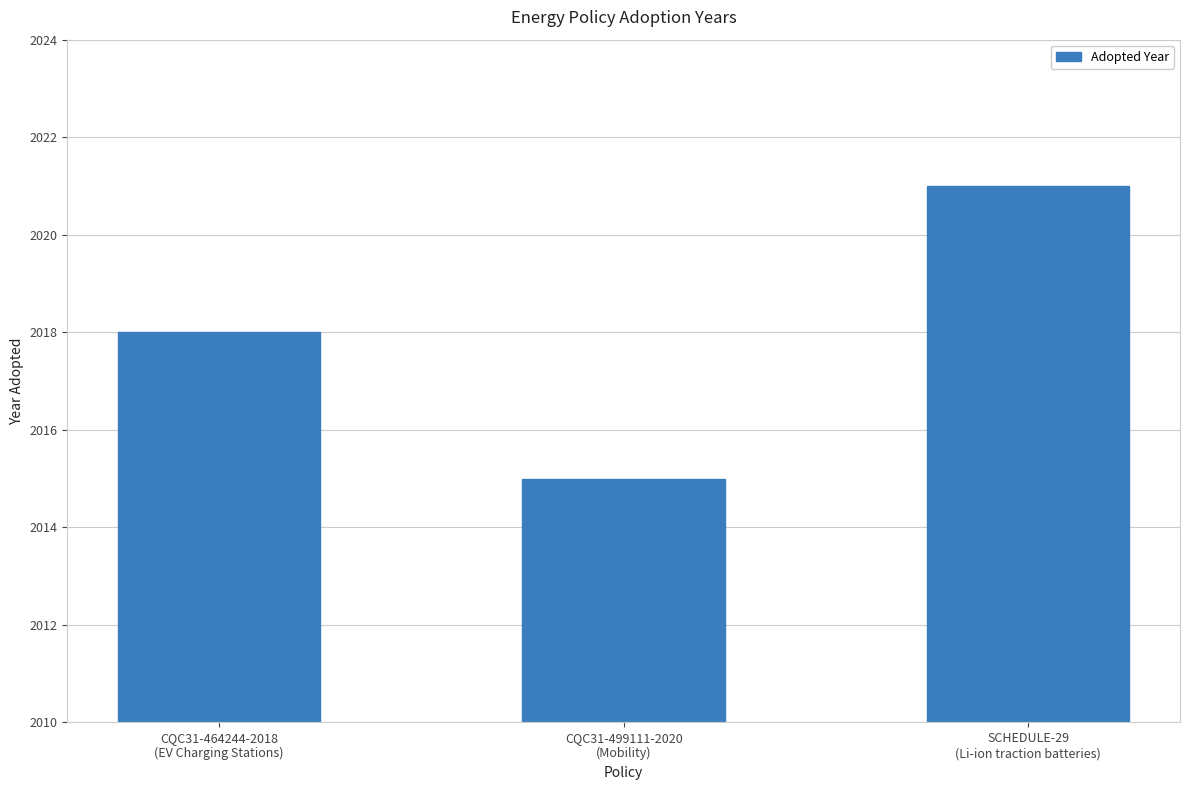

Reading left to right, list all the values displayed in this chart.

CQC31-464244-2018
(EV Charging Stations)=2018	CQC31-499111-2020
(Mobility)=2015	SCHEDULE-29
(Li-ion traction batteries)=2021